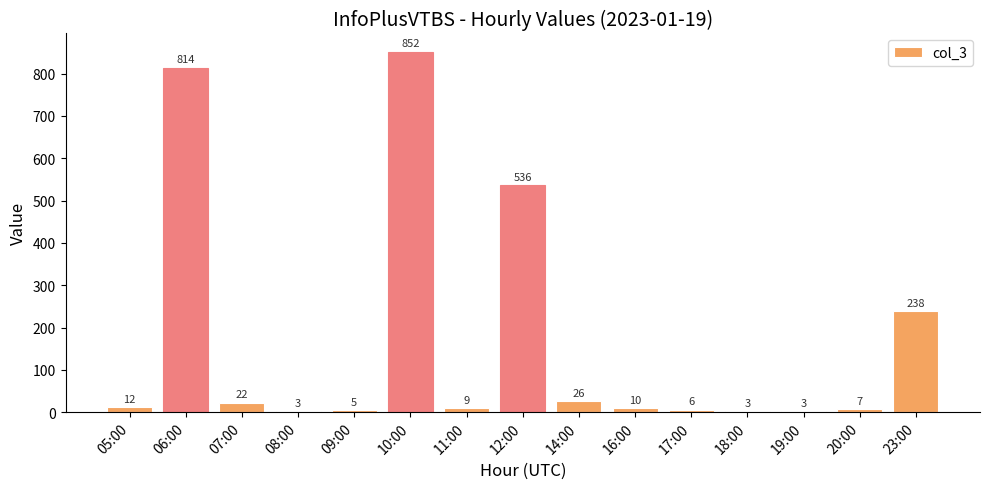

What is the smallest value displayed?

3